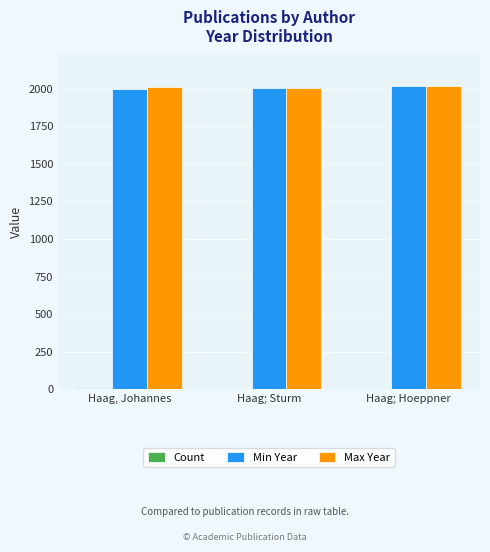

True or false: Max Year has a value of 601 at Haag; Hoeppner.

False